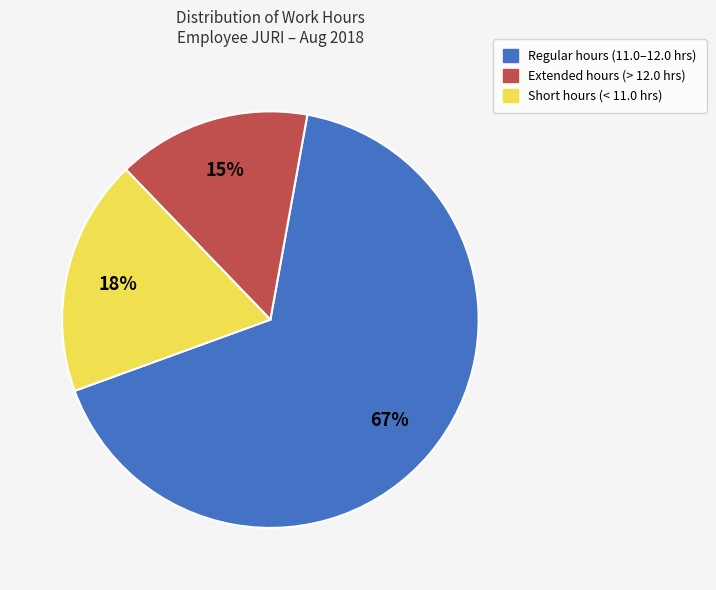

Is there a majority slice in this chart?

Yes